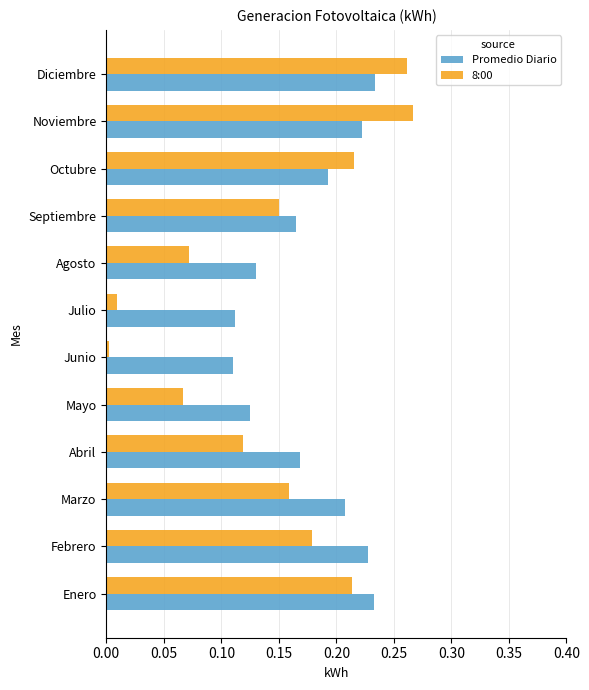

Which series changed the most between Febrero and Julio?

8:00